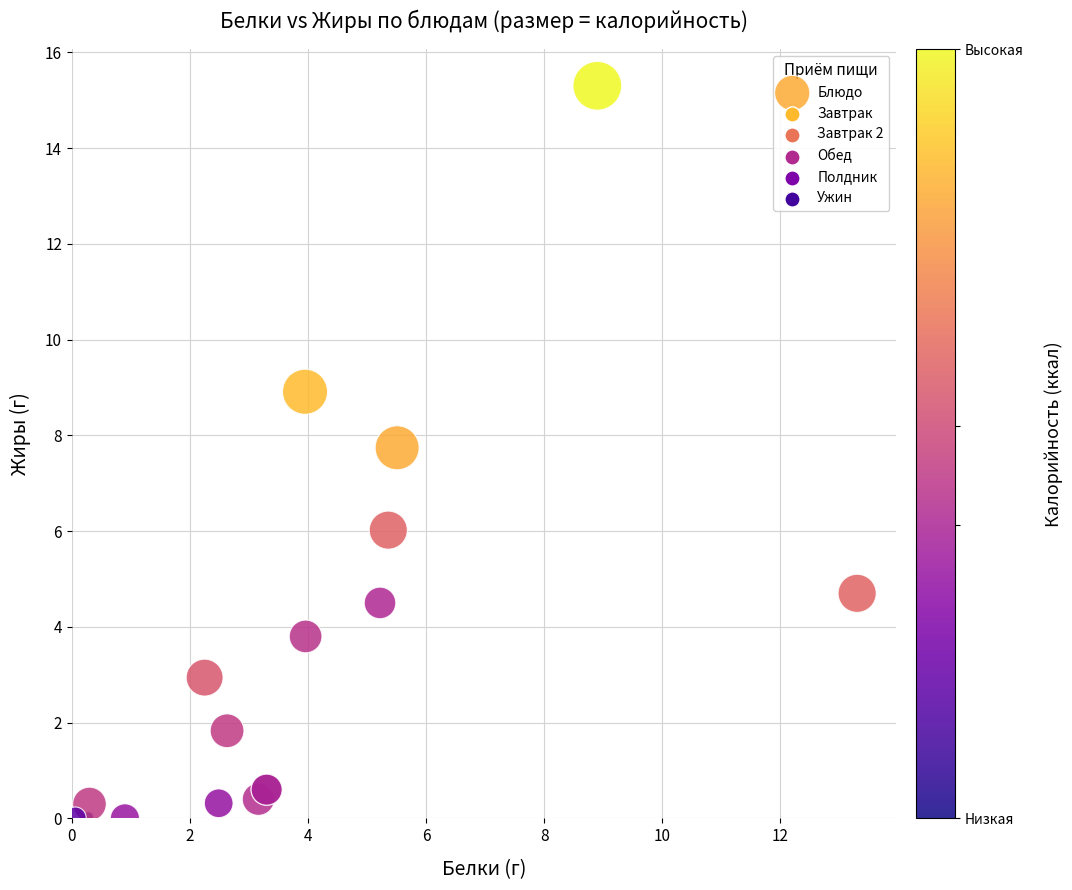

What Y value in the scatter plot is closest to 7?

7.7